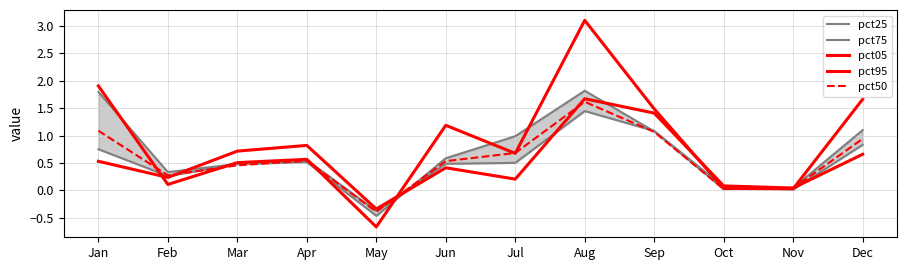

In pct95, how many points are higher than both neighbors (excluding endpoints)?

3